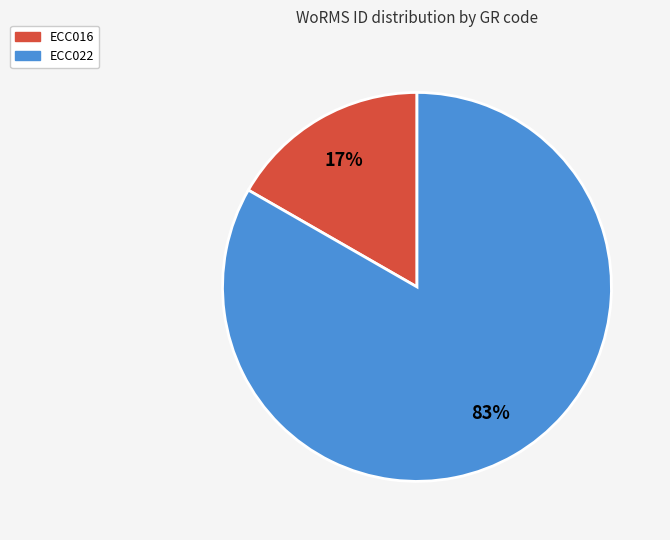

Is it true that ECC022 is 92% of the pie?

False